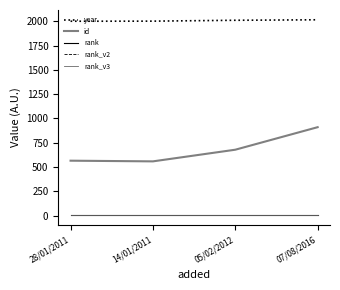

Is the value of rank at 07/08/2016 greater than the value of rank_v2 at 28/01/2011?

No